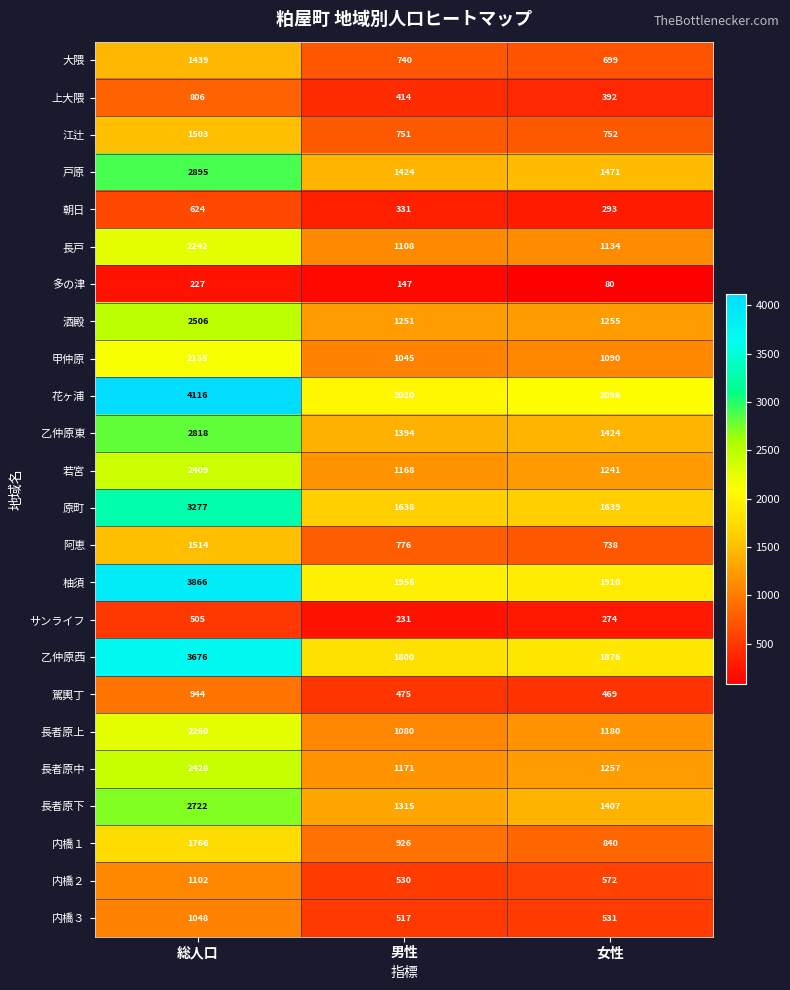

The value of 大隈 at 女性 is 302. True or false?

False